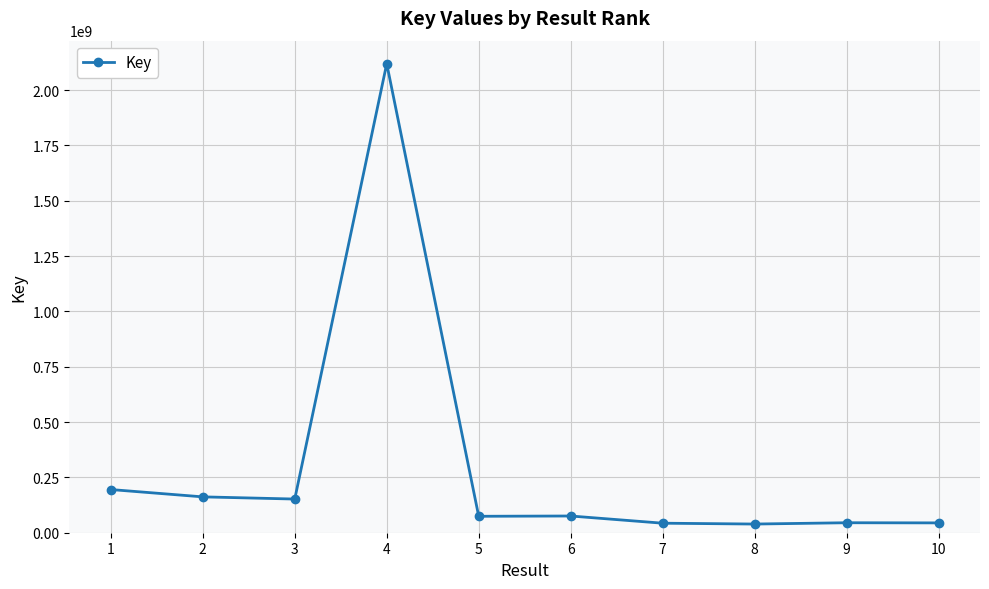

True or false: the data shows 79518187 at 1.

False